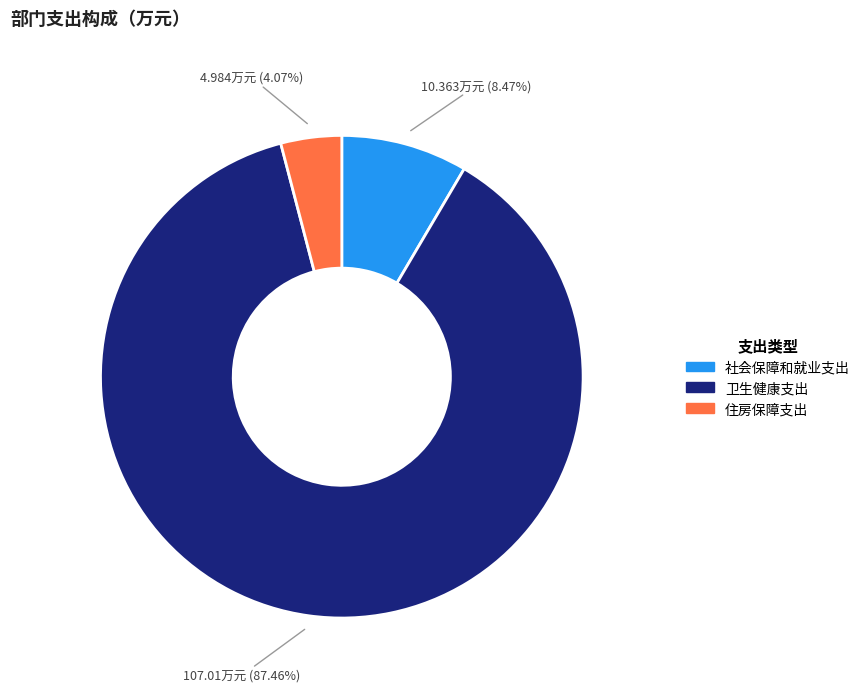

Rank the categories by value from highest to lowest.

卫生健康支出, 社会保障和就业支出, 住房保障支出